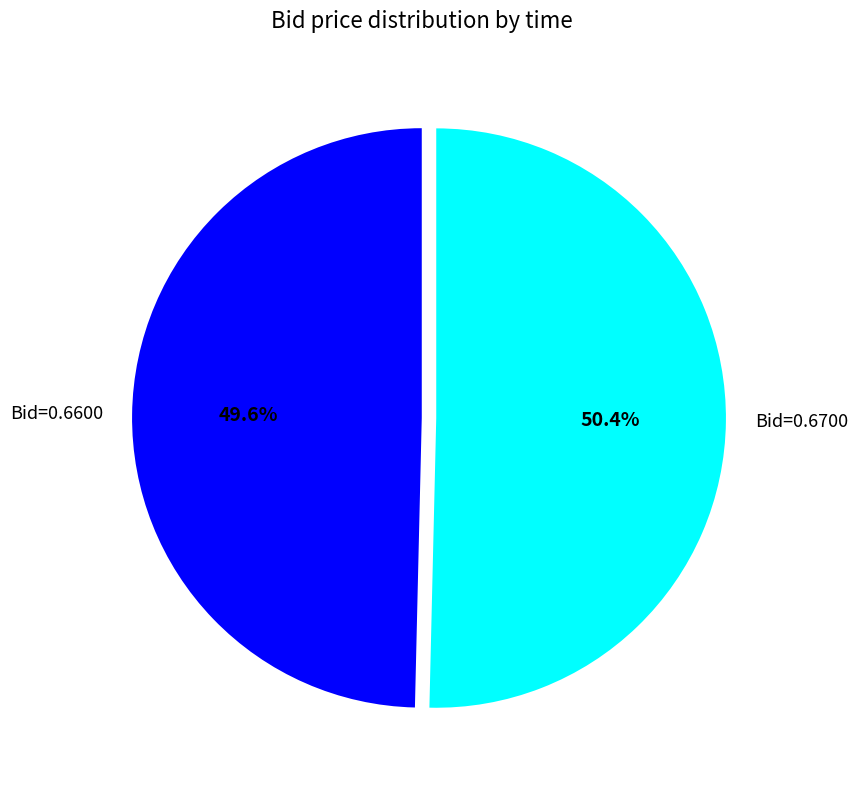

Which slice is the largest?

Bid=0.6700